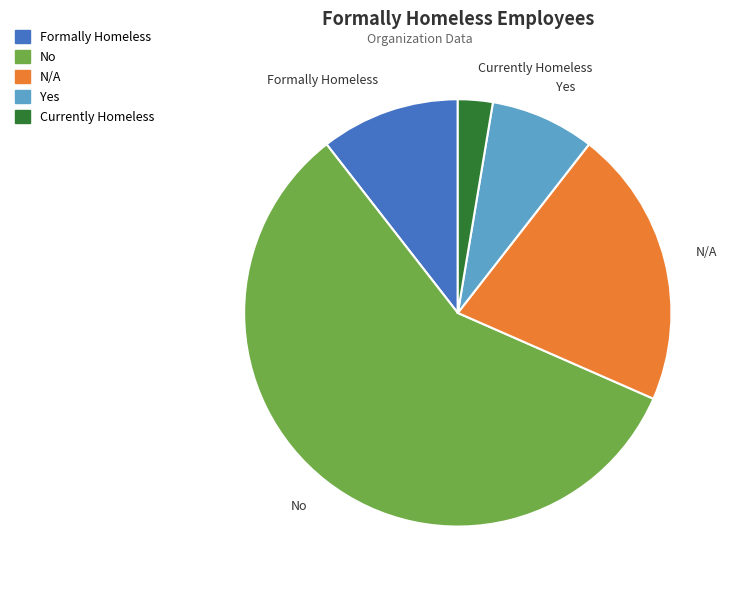

Which has a higher value, Formally Homeless or Currently Homeless?

Formally Homeless